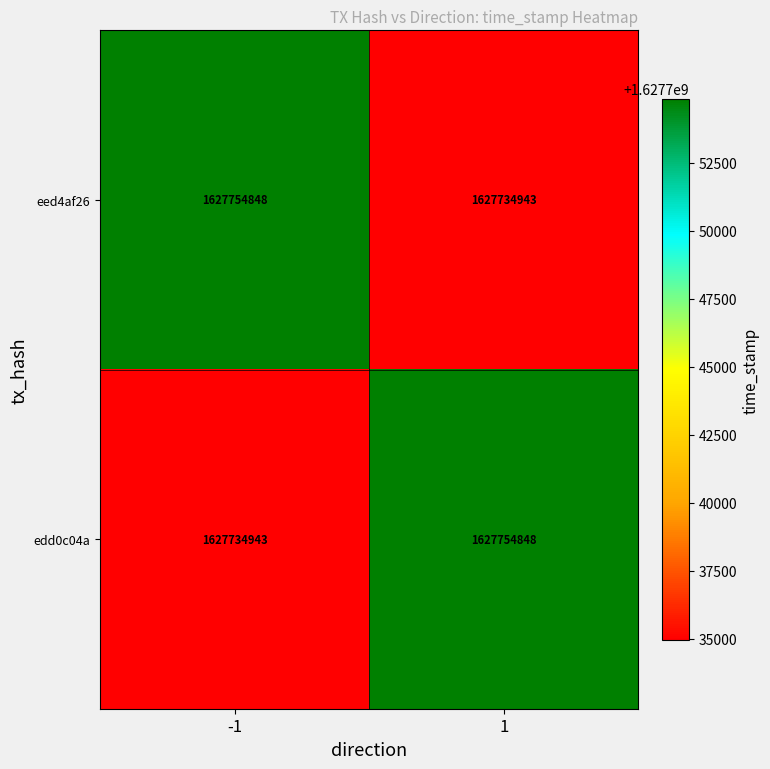

What is the total value across all series at 1?

3255489791